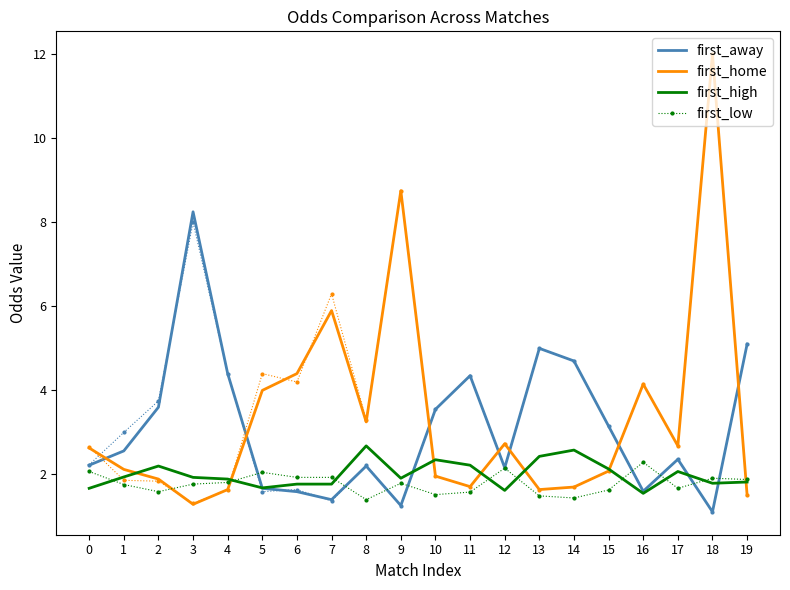

Is the value of first_high at 15 greater than the value of first_low at 8?

Yes